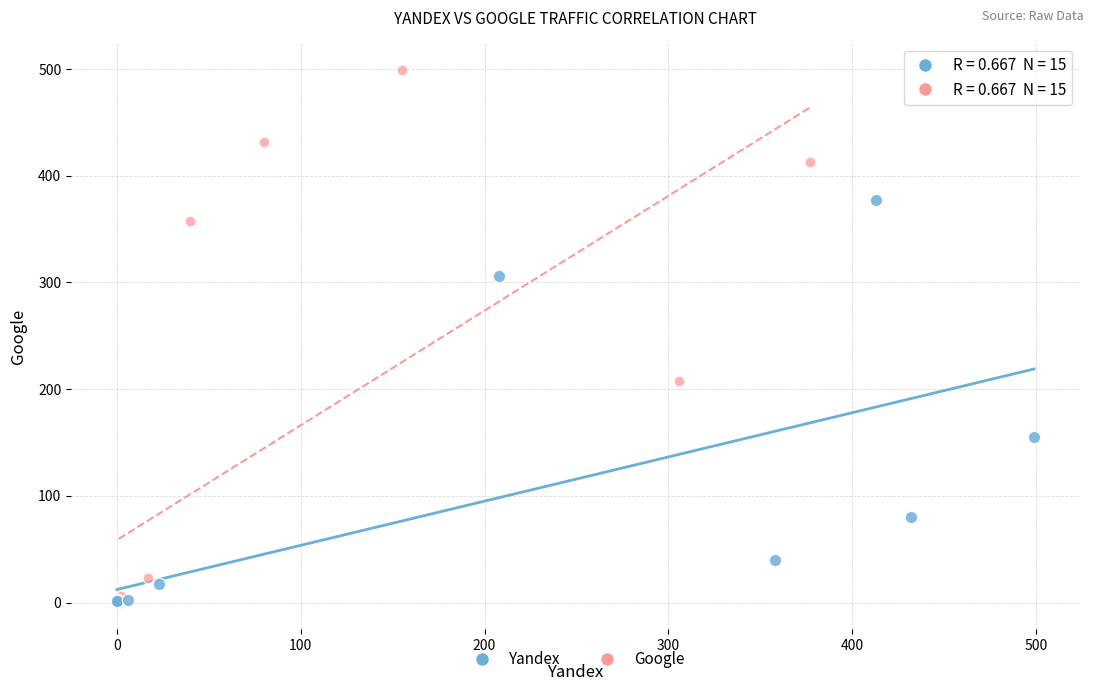

Which series has the largest Y range (max minus min)?

Google